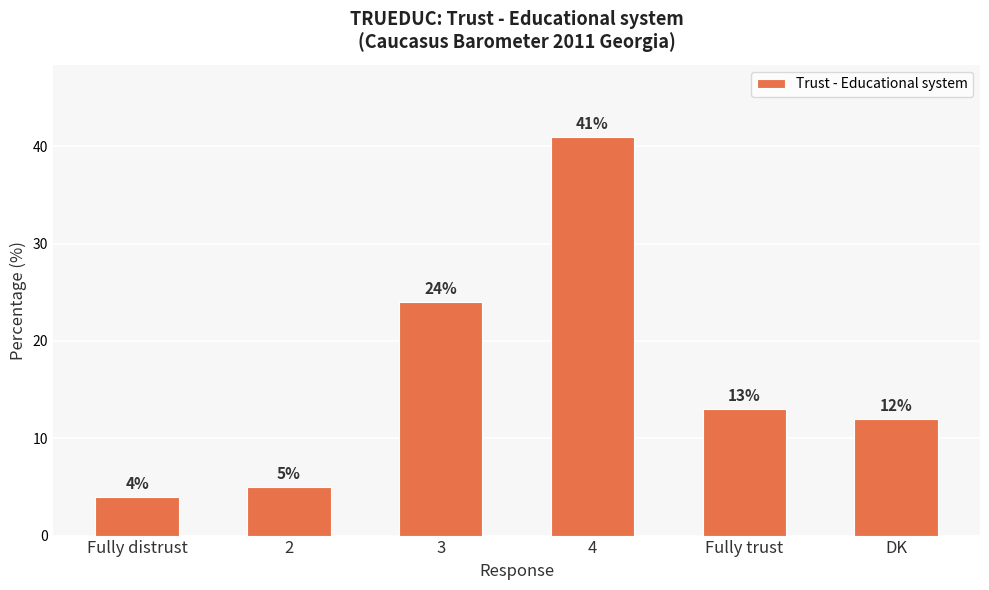

What is the sum of all values?

99